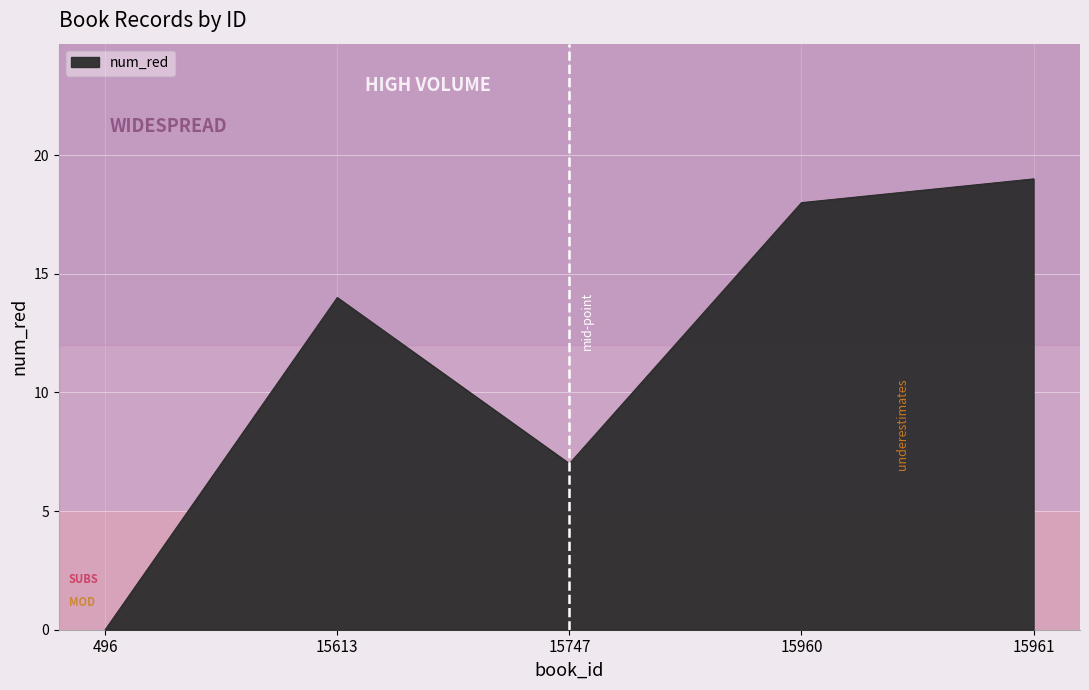

Read the value at 15960.

18